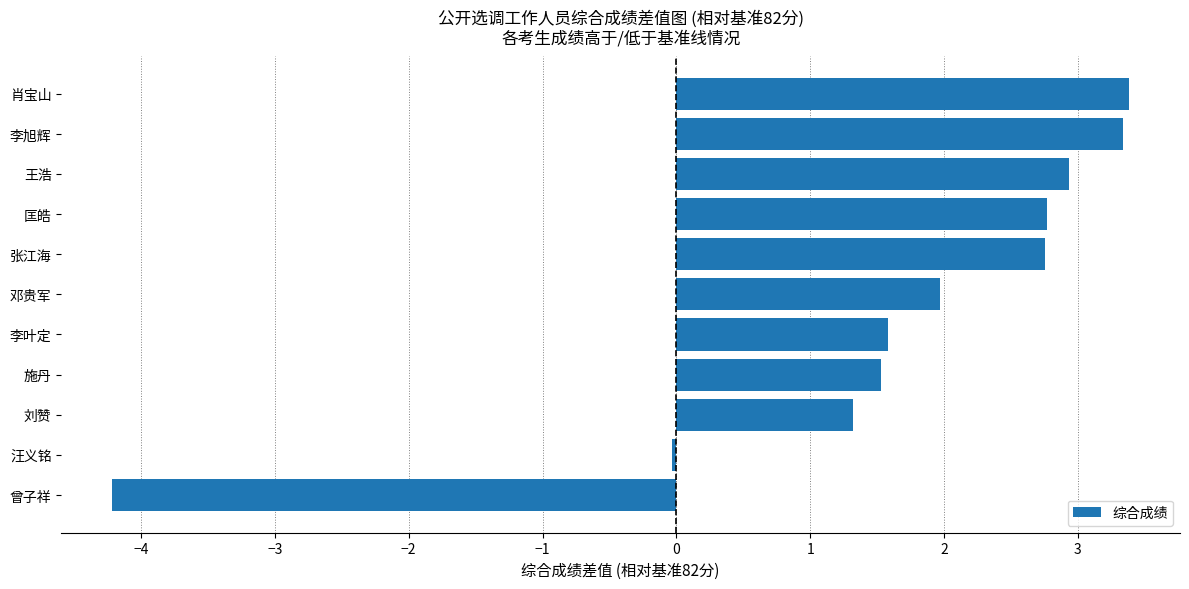

What is the label of the 3rd bar from the top?

王浩